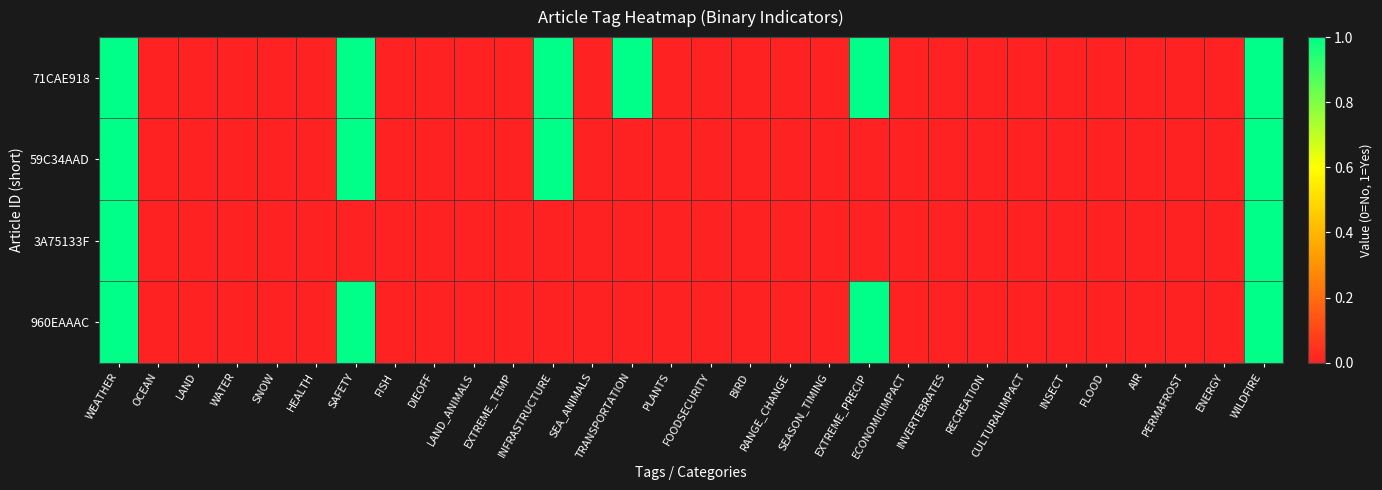

Rank the series at CULTURALIMPACT from lowest to highest value.

71CAE918, 59C34AAD, 3A75133F, 960EAAAC